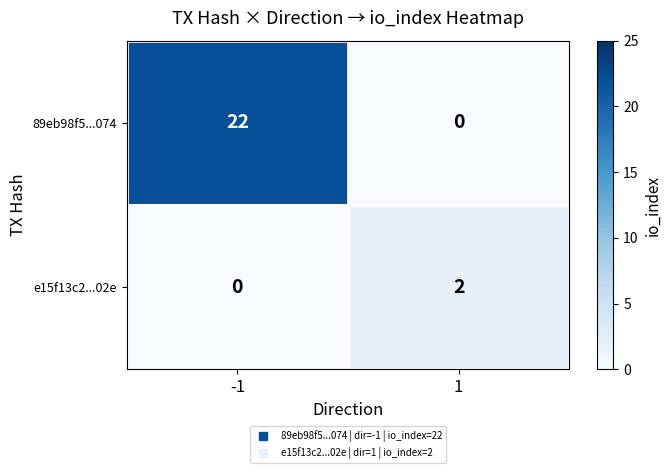

At which category does the chart reach its peak across all series?

-1